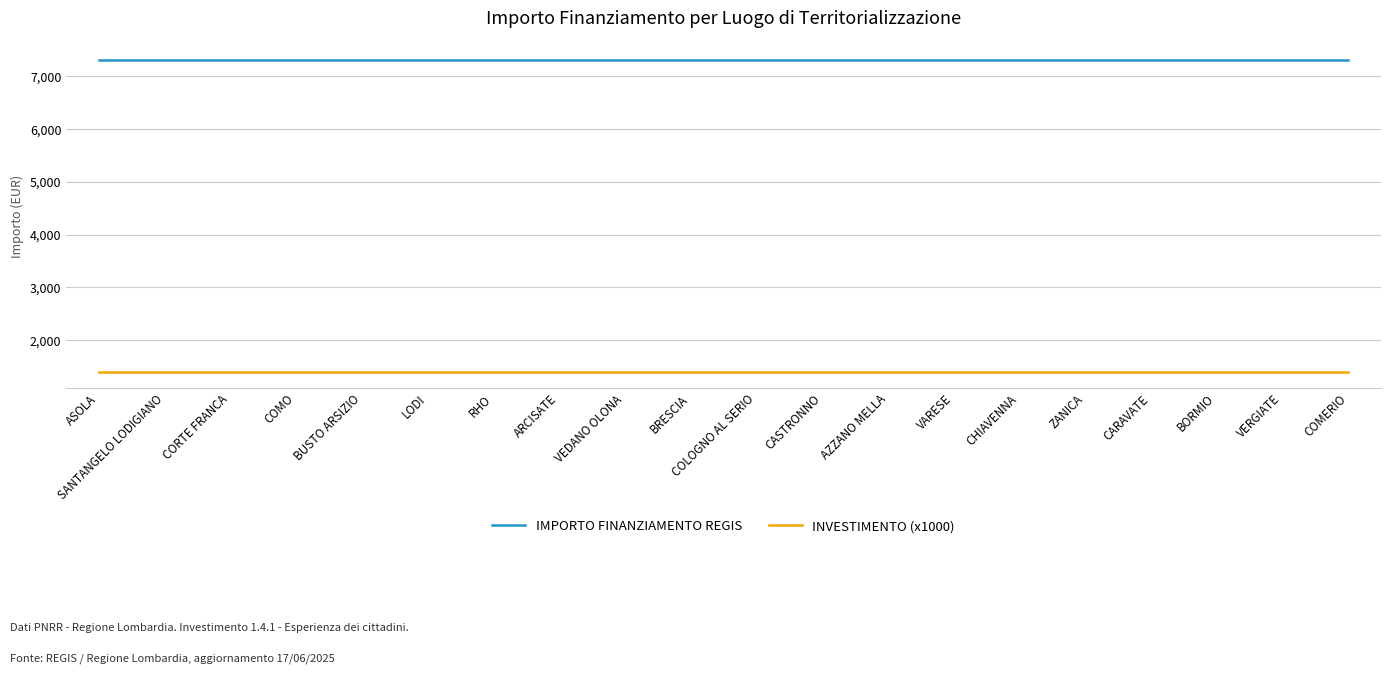

The IMPORTO FINANZIAMENTO REGIS series shows 3988 at RHO. True or false?

False